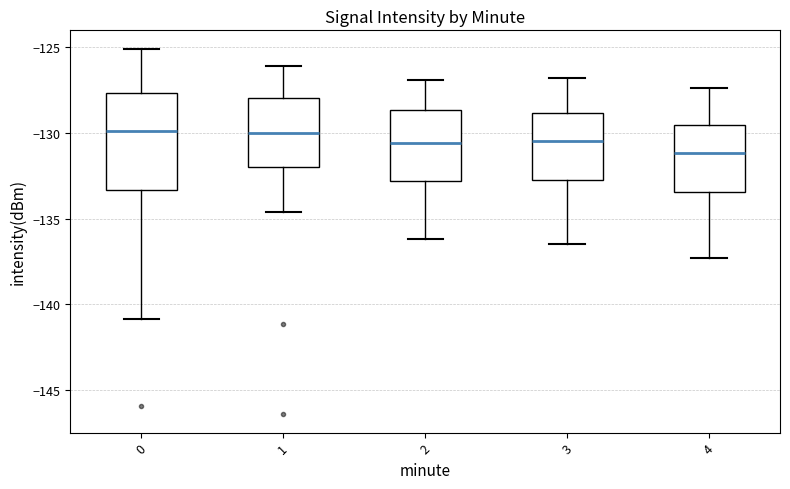

Reading left to right, transcribe this box plot: for each box, give where its median line is, the range the box spans, and where its two whiskers end, as read against the y-axis. The values are not printed on the chart, so give them approximately, as read against the axis.

0: median -130.0, box -133.5 to -127.5, whiskers -141.0 to -125.0
1: median -130.0, box -132.0 to -128.0, whiskers -134.5 to -126.0
2: median -130.5, box -133.0 to -128.5, whiskers -136.0 to -127.0
3: median -130.5, box -132.5 to -129.0, whiskers -136.5 to -127.0
4: median -131.0, box -133.5 to -129.5, whiskers -137.5 to -127.5